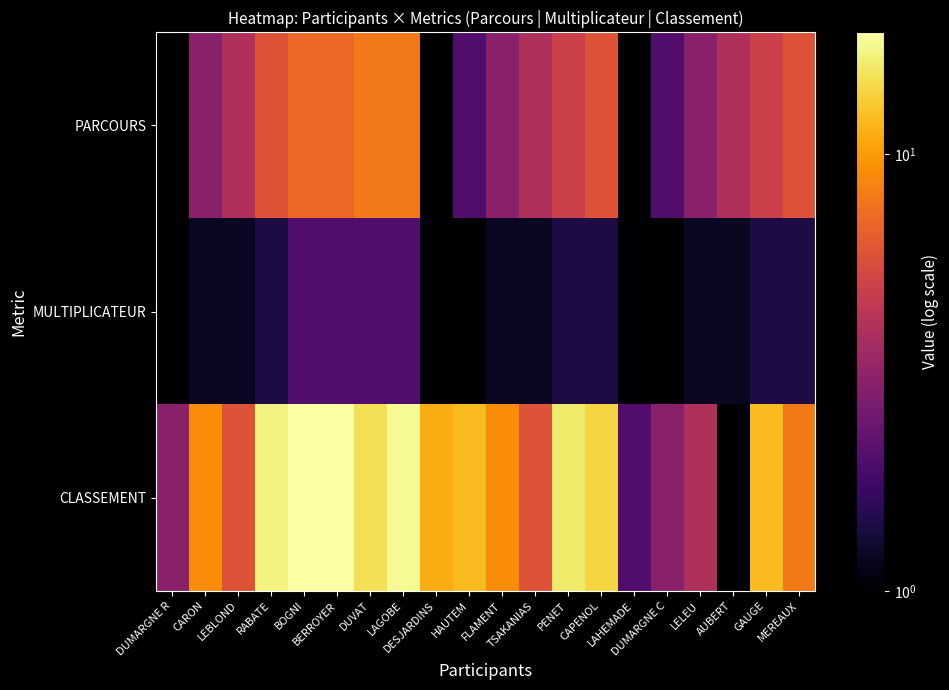

Reading right to left, extract all data points from this chart.

PARCOURS: MEREAUX=6.0	GAUGE=5.0	AUBERT=4.0	LELEU=3.0	DUMARGNE C=2.0	LAHEMADE=1.0	CAPENOL=6.0	PENET=5.0	TSAKANIAS=4.0	FLAMENT=3.0	HAUTEM=2.0	DESJARDINS=1.0	LAGOBE=8.0	DUVAT=8.0	BERROYER=7.0	BOGNI=7.0	RABATE=6.0	LEBLOND=4.0	CARON=3.0	DUMARGNE R=1.0
MULTIPLICATEUR: MEREAUX=1.4	GAUGE=1.4	AUBERT=1.2	LELEU=1.2	DUMARGNE C=1.0	LAHEMADE=1.0	CAPENOL=1.4	PENET=1.4	TSAKANIAS=1.2	FLAMENT=1.2	HAUTEM=1.0	DESJARDINS=1.0	LAGOBE=2.0	DUVAT=2.0	BERROYER=2.0	BOGNI=2.0	RABATE=1.4	LEBLOND=1.2	CARON=1.2	DUMARGNE R=1.0
CLASSEMENT: MEREAUX=8.0	GAUGE=12.0	AUBERT=1.0	LELEU=4.0	DUMARGNE C=3.0	LAHEMADE=2.0	CAPENOL=14.0	PENET=16.0	TSAKANIAS=6.0	FLAMENT=9.0	HAUTEM=12.0	DESJARDINS=11.0	LAGOBE=18.0	DUVAT=15.0	BERROYER=19.0	BOGNI=19.0	RABATE=17.0	LEBLOND=6.0	CARON=9.0	DUMARGNE R=3.0